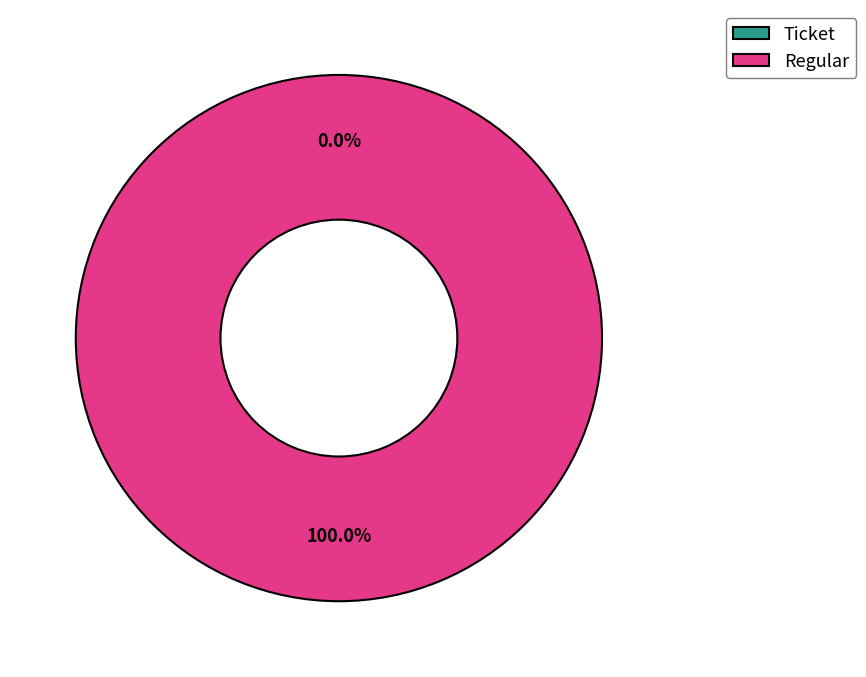

Rank the categories by value from highest to lowest.

Regular, Ticket